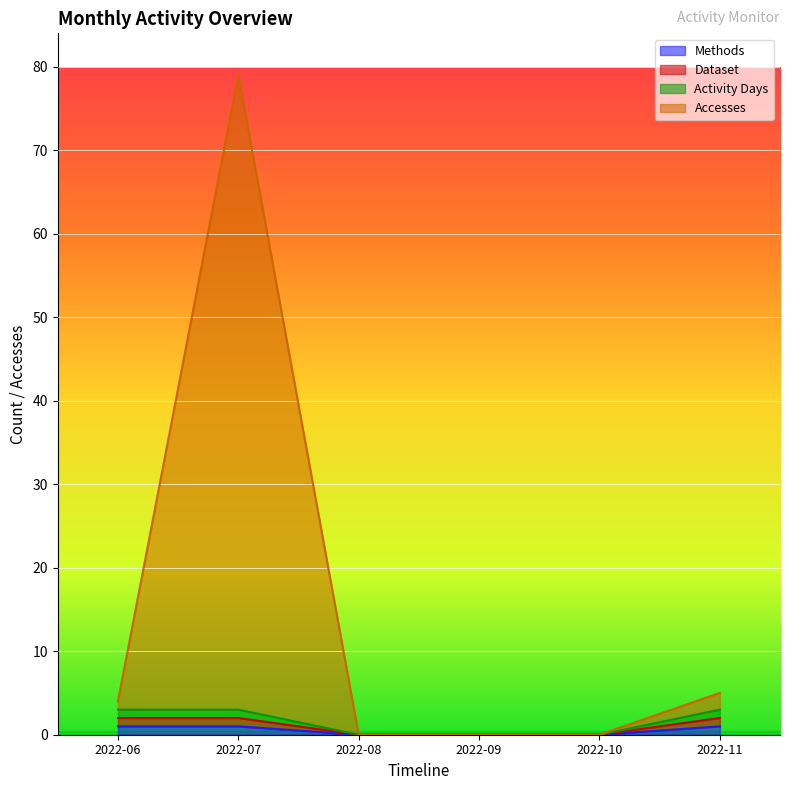

What is the maximum value shown in the chart?

79